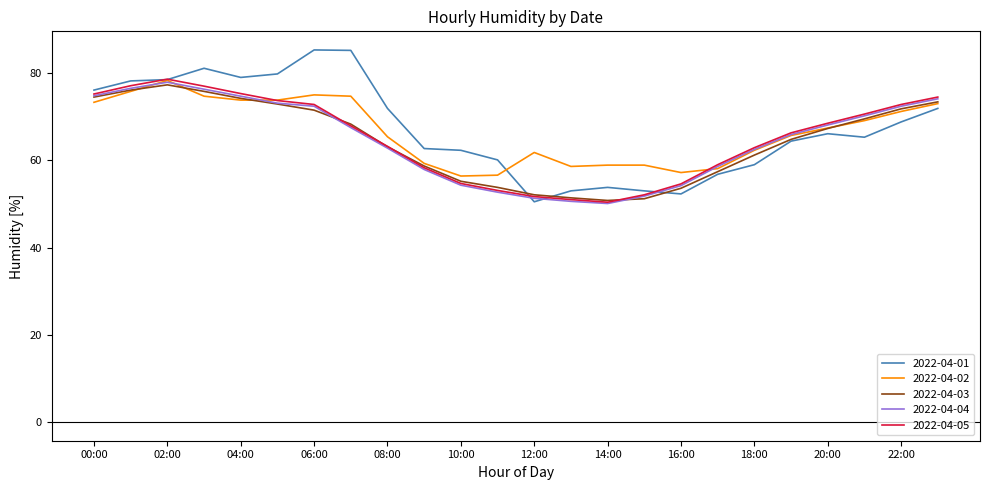

What is the smallest value displayed?

50.1